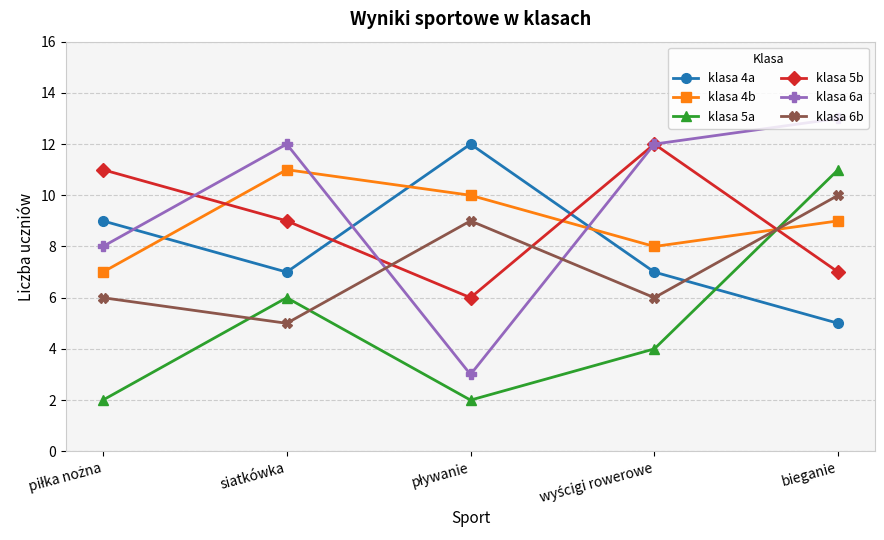

At which category does klasa 6a reach its first local peak?

siatkówka